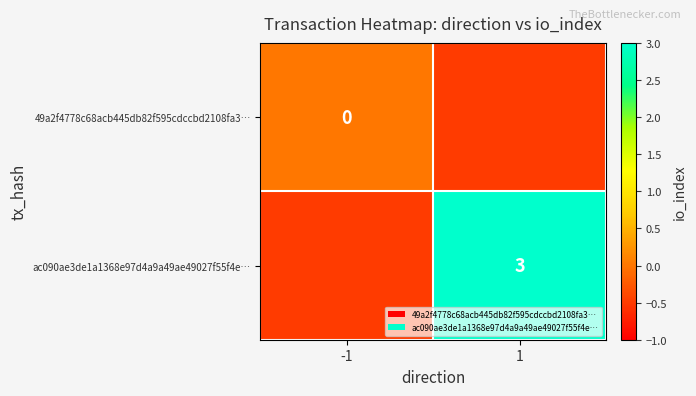

Is the value of ac090ae3de1a1368e97d4a9a49ae49027f55f4e… at 1 greater than the value of 49a2f4778c68acb445db82f595cdccbd2108fa3… at -1?

Yes